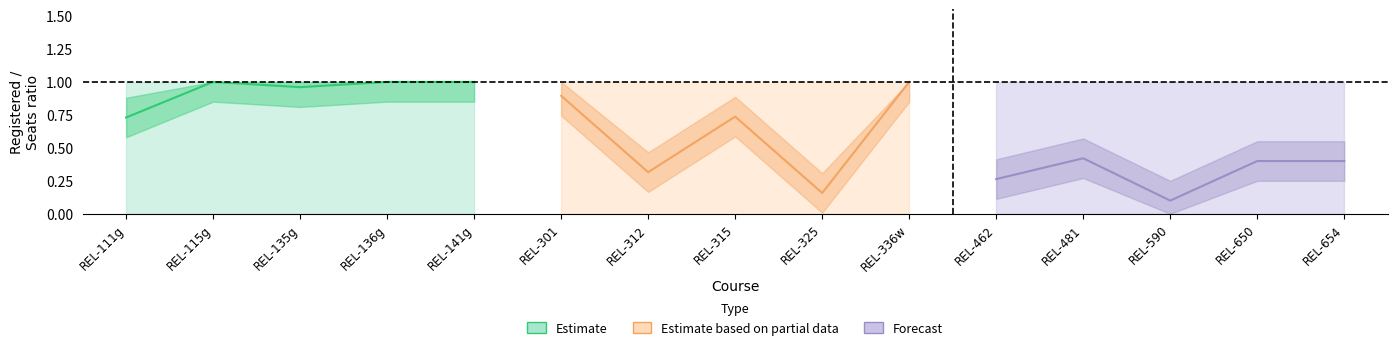

Where is the first local minimum for Estimate?

REL-135g